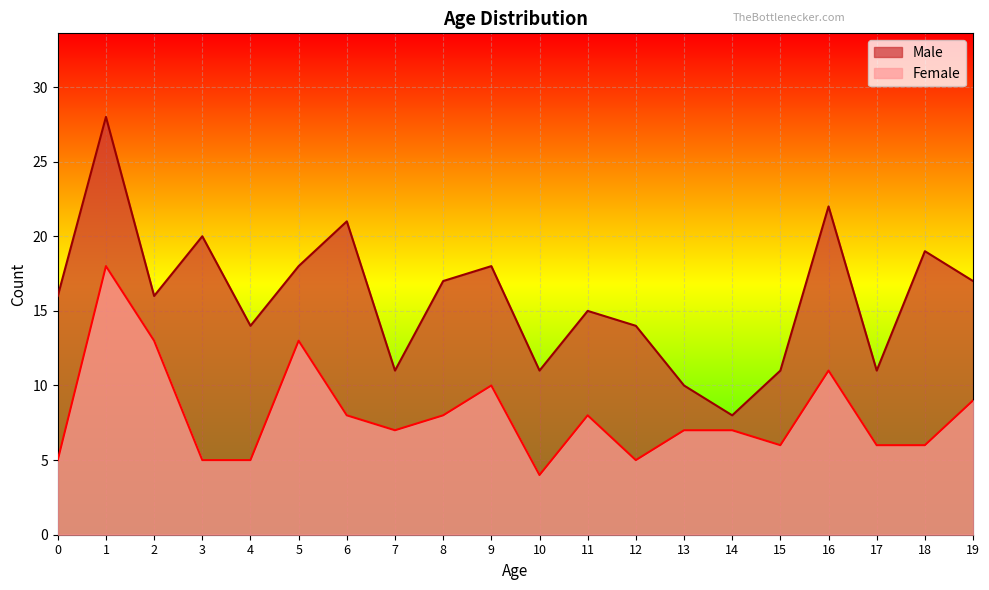

What is the approximate value of Male at 4, to the nearest 10?

10